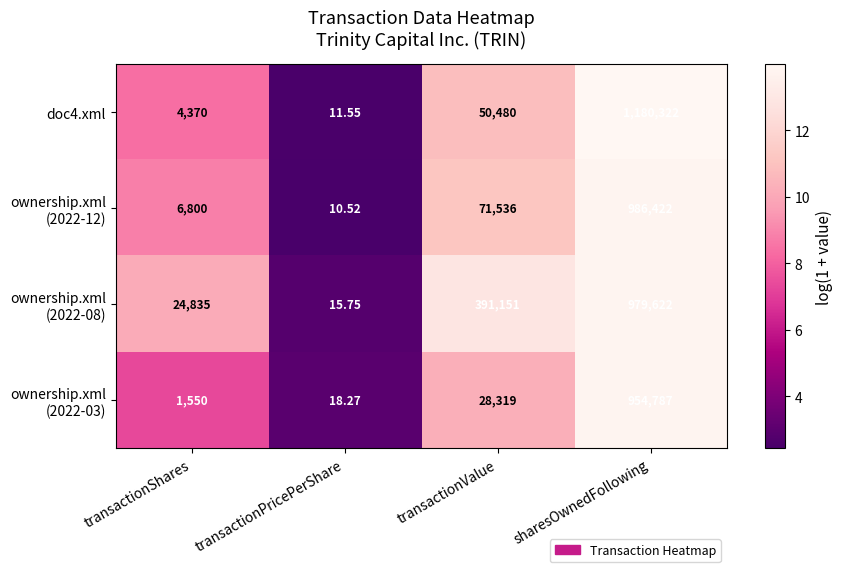

Where is doc4.xml nearest to the value 590166?

transactionValue